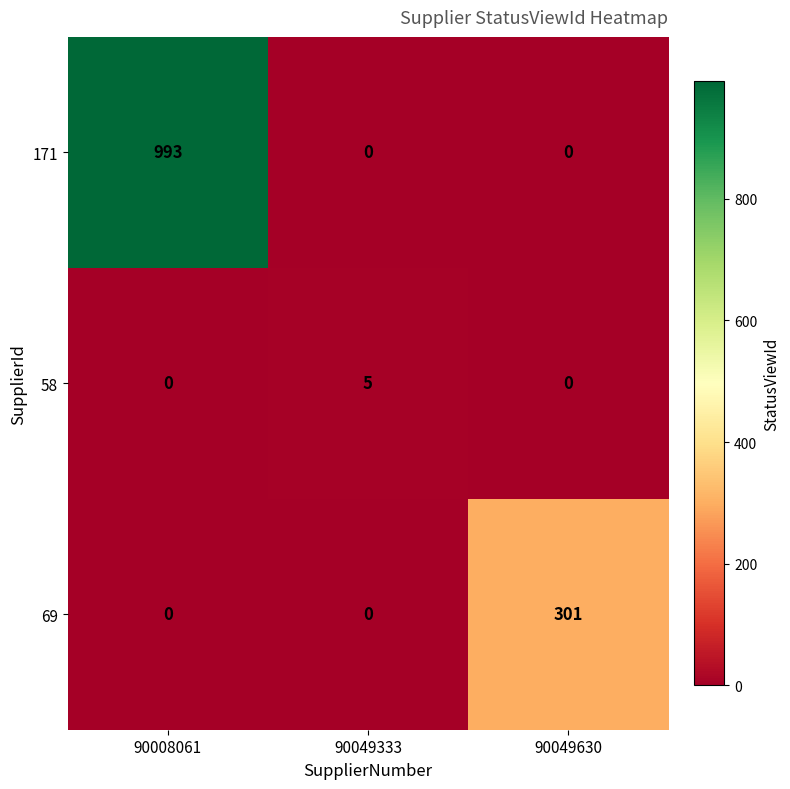

Count the 58 values in the range 0 to 5.

3